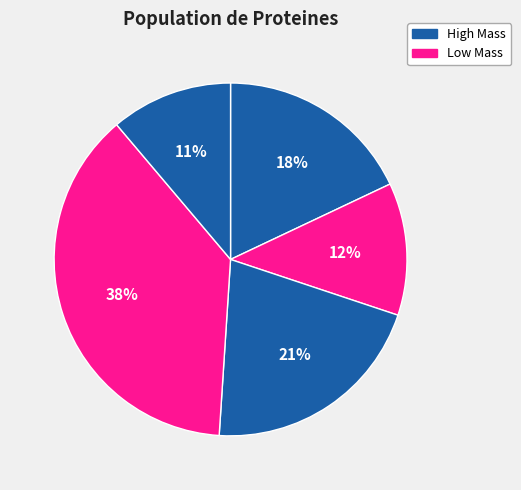

To the nearest percent, what is the difference between the largest and smallest slice percentages?

27%